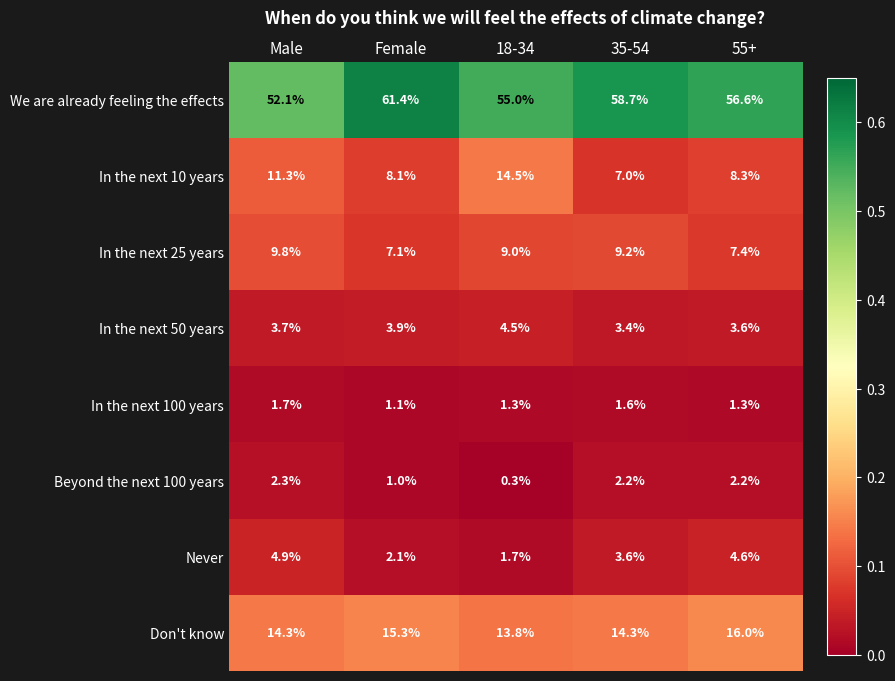

List the series in order of their peak value, lowest first.

In the next 100 years, Beyond the next 100 years, In the next 50 years, Never, In the next 25 years, In the next 10 years, Don't know, We are already feeling the effects